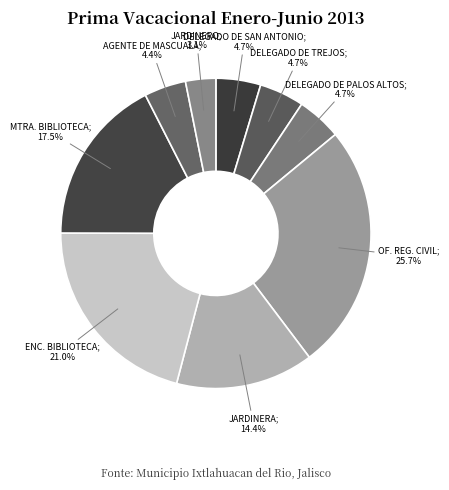

How many slices are in this pie chart?

9